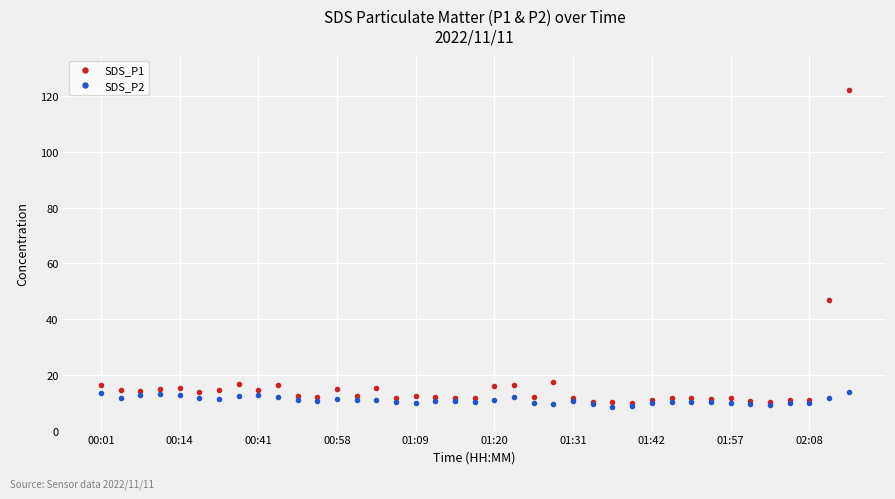

What is the value of the SDS_P2 point at the 29th from the left?

9.9